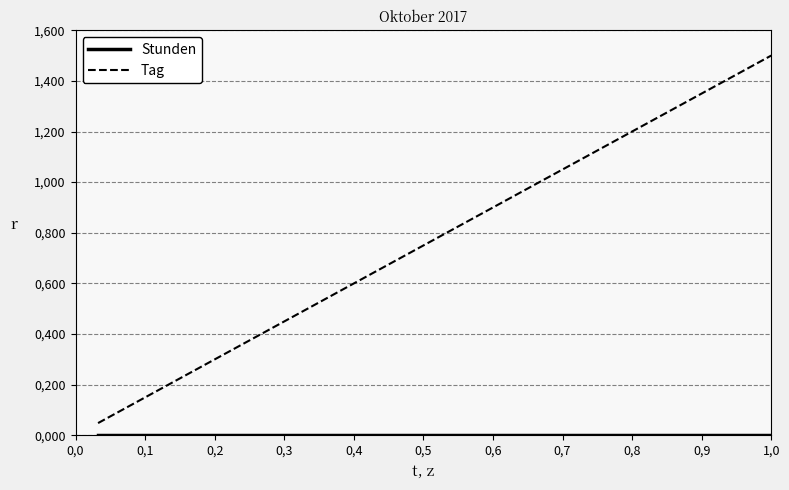

True or false: Tag and Stunden intersect in this chart.

False